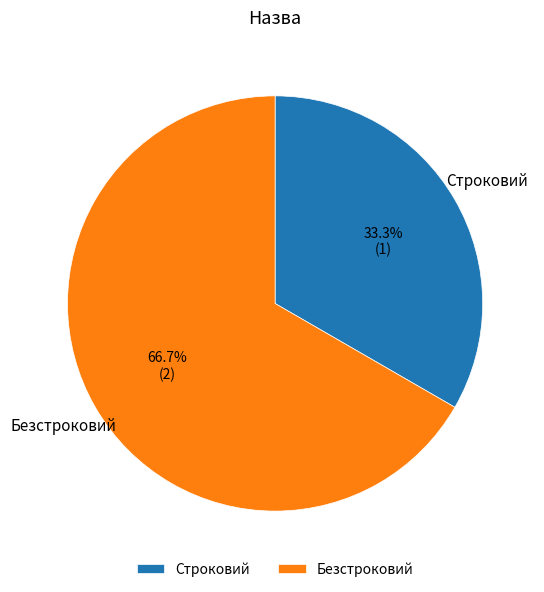

How many segments does this pie chart have?

2